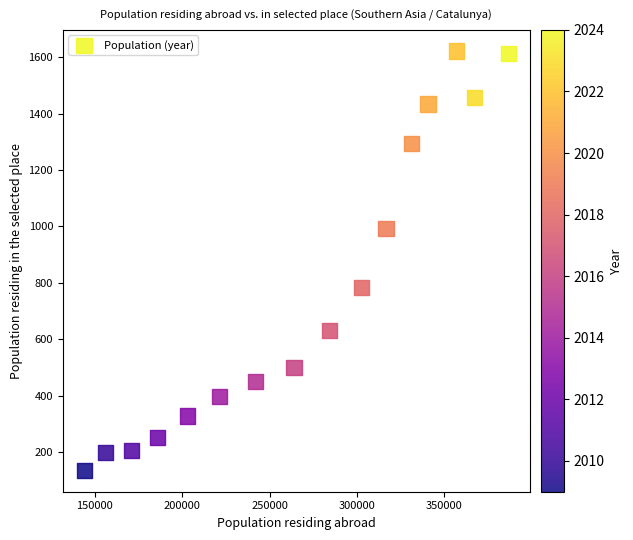

What Y value in the scatter plot is closest to 878?

783